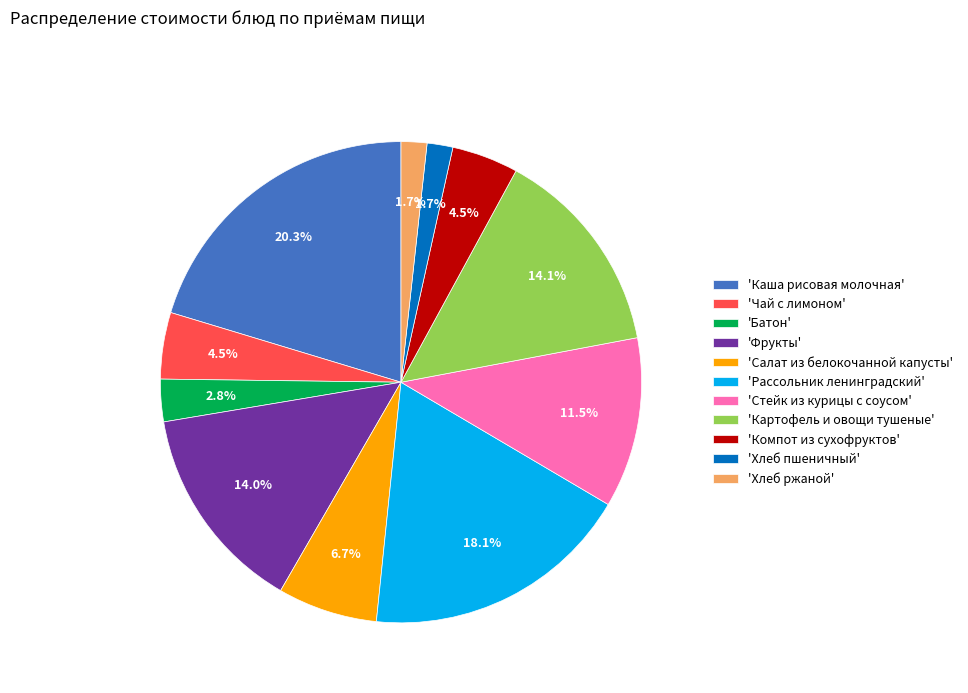

Which slice is the largest?

'Каша рисовая молочная'